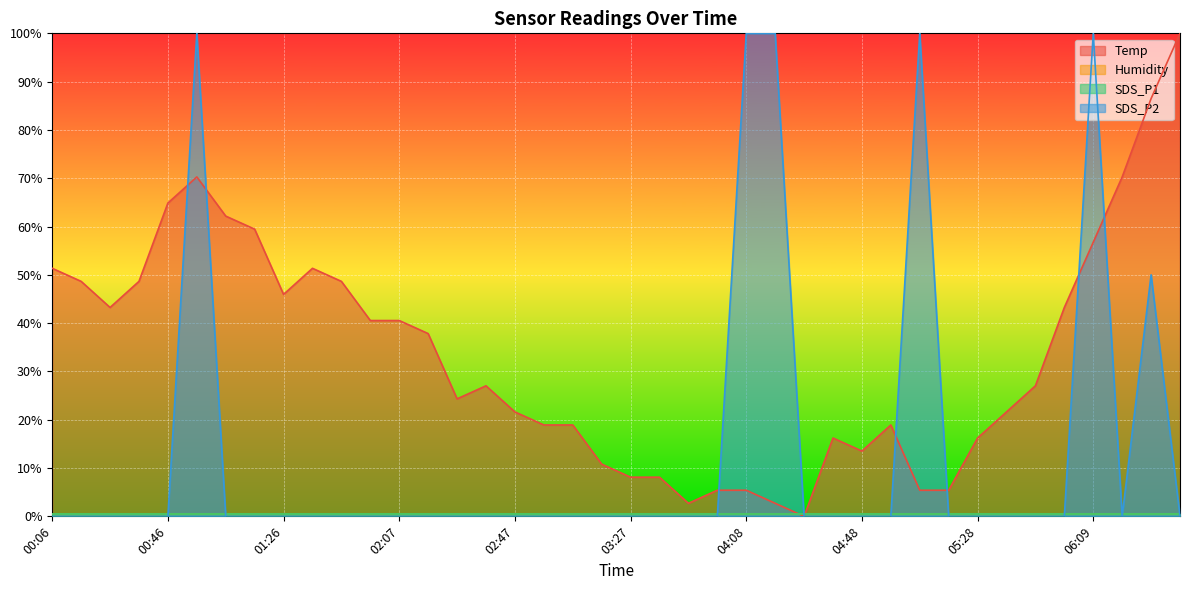

Which series has the largest total across all categories?

Temp